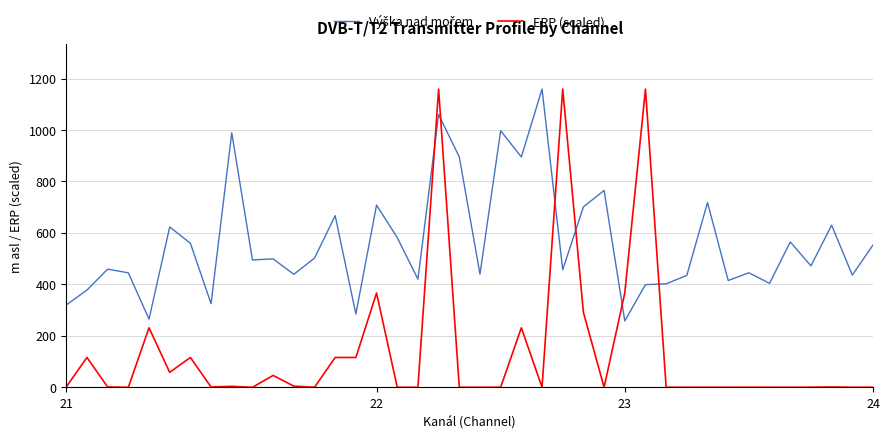

What is the maximum value shown in the chart?

1159.0